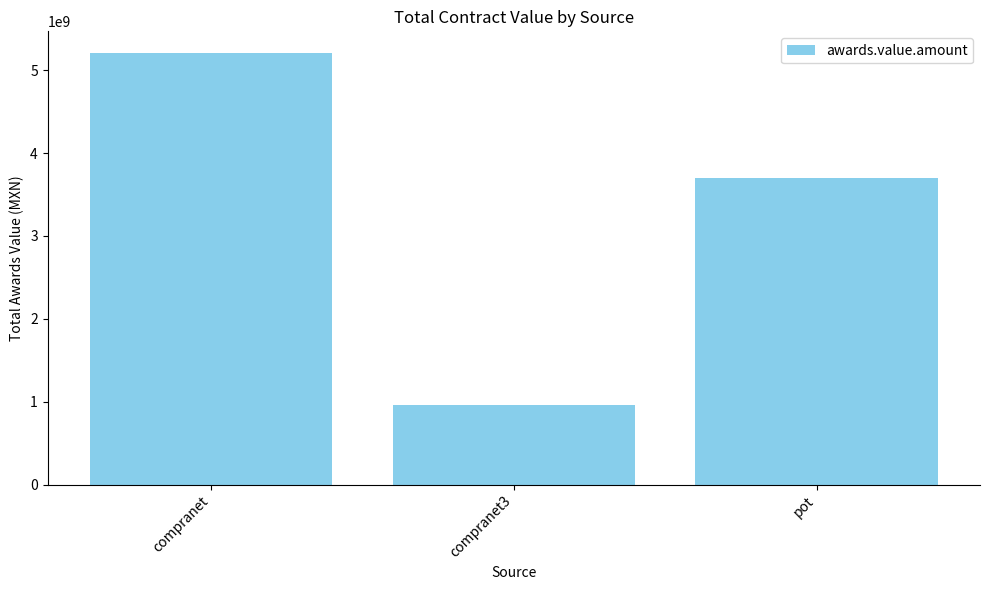

The chart shows a value of 3699421817.0 at pot. True or false?

True